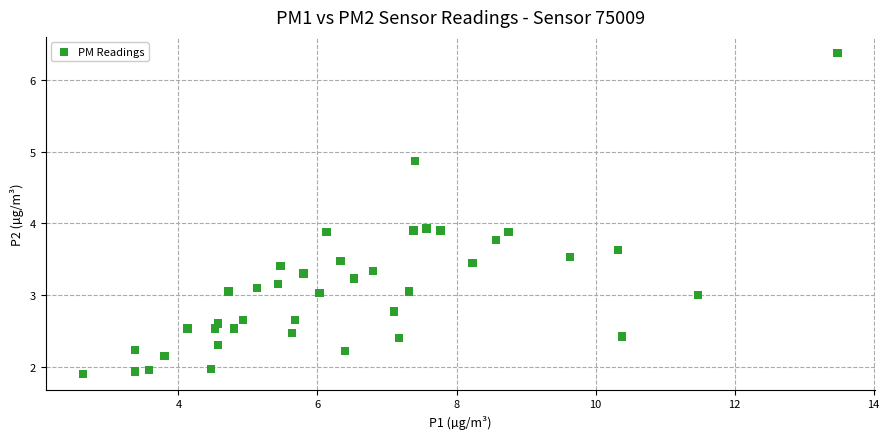

What is the range of X values (max minus min)?

10.9